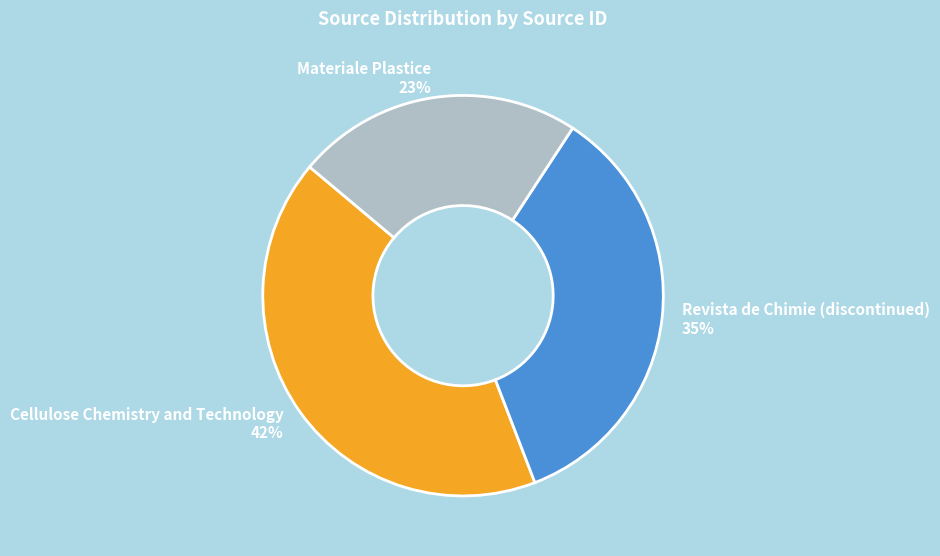

Rank the categories by value from lowest to highest.

Materiale Plastice, Revista de Chimie (discontinued), Cellulose Chemistry and Technology